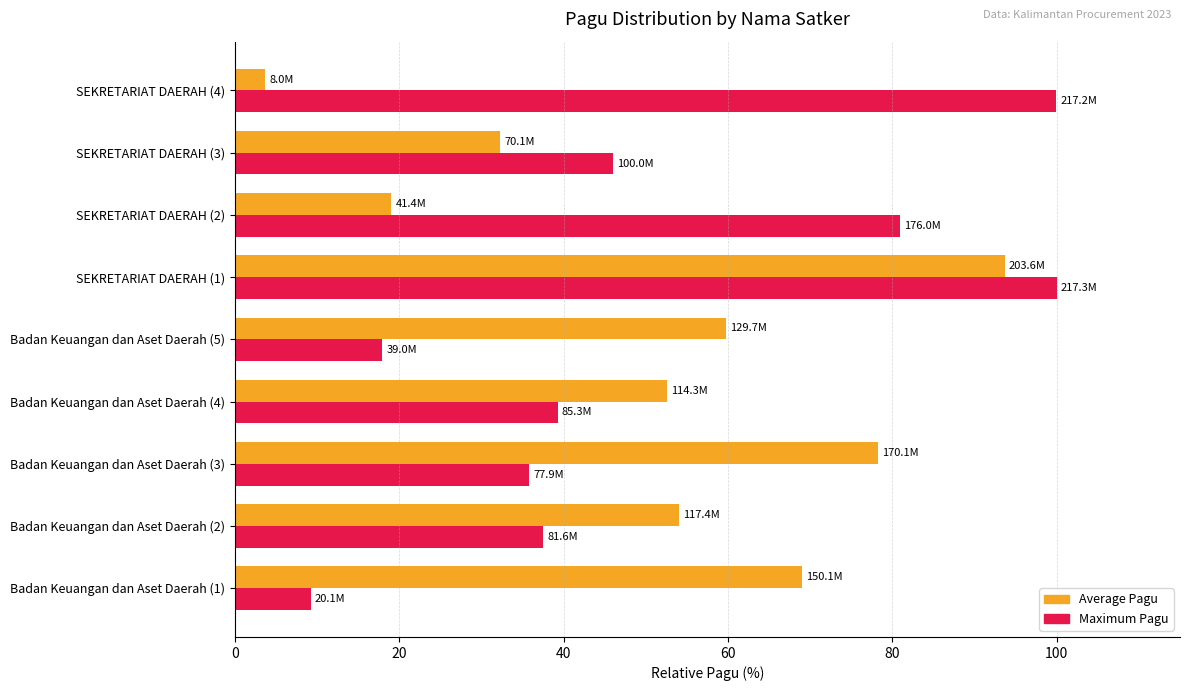

Is it true that Maximum Pagu equals 100.0 at SEKRETARIAT DAERAH (4)?

True